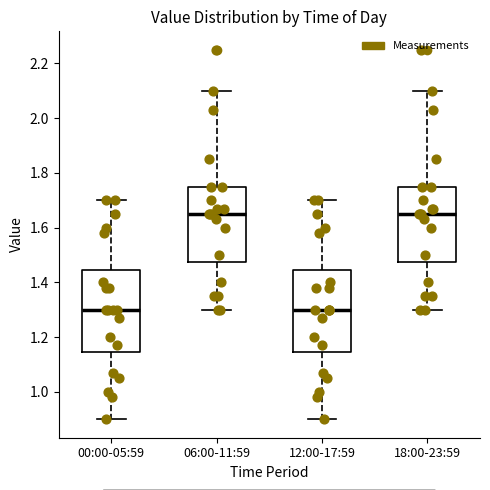

Reading left to right, transcribe this box plot: for each box, give where its median line is, the range the box spans, and where its two whiskers end, as read against the y-axis. The values are not printed on the chart, so give them approximately, as read against the axis.

00:00-05:59: median 1.30, box 1.14 to 1.44, whiskers 0.90 to 1.70
06:00-11:59: median 1.66, box 1.48 to 1.76, whiskers 1.30 to 2.10
12:00-17:59: median 1.30, box 1.14 to 1.44, whiskers 0.90 to 1.70
18:00-23:59: median 1.66, box 1.48 to 1.76, whiskers 1.30 to 2.10